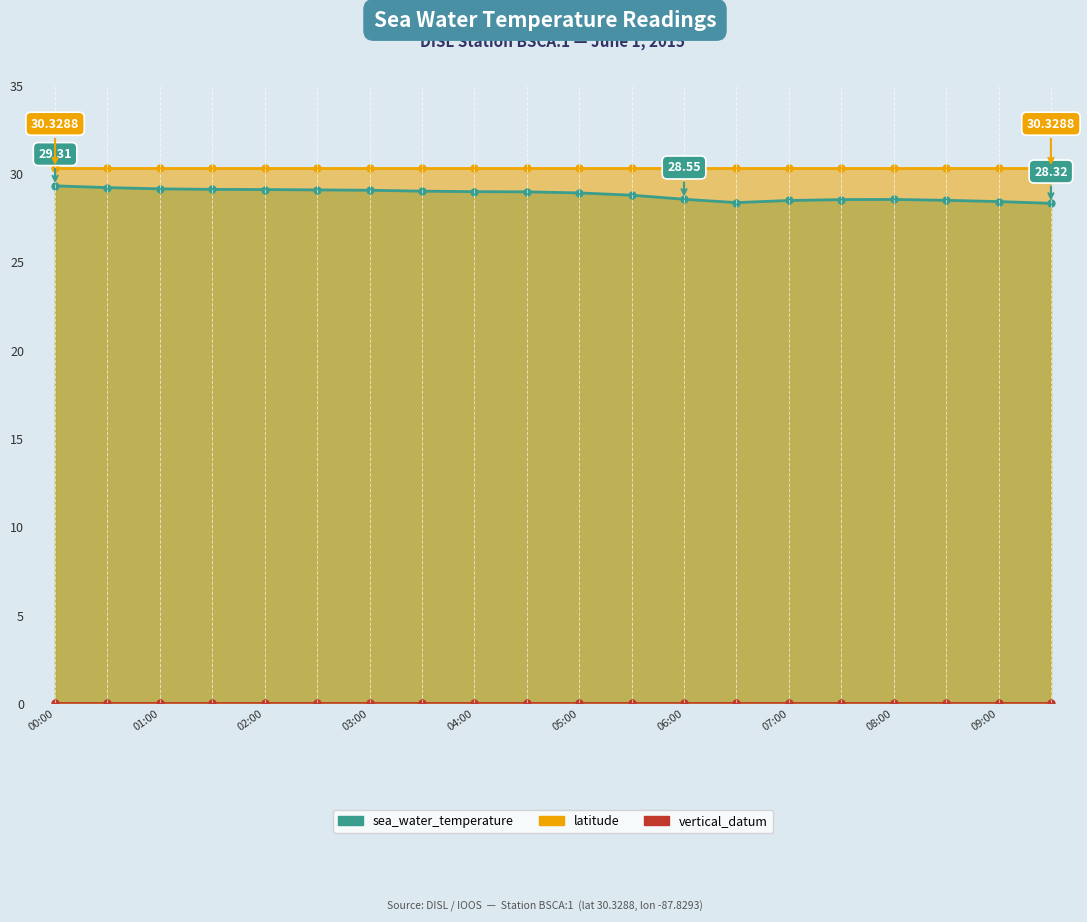

Reading left to right, extract all data points from this chart.

sea_water_temperature: 29.3	29.2	29.1	29.1	29.1	29.1	29.1	29.0	29.0	29.0	28.9	28.8	28.6	28.4	28.5	28.5	28.5	28.5	28.4	28.3
latitude: 30.3	30.3	30.3	30.3	30.3	30.3	30.3	30.3	30.3	30.3	30.3	30.3	30.3	30.3	30.3	30.3	30.3	30.3	30.3	30.3
vertical_datum: 0.0	0.0	0.0	0.0	0.0	0.0	0.0	0.0	0.0	0.0	0.0	0.0	0.0	0.0	0.0	0.0	0.0	0.0	0.0	0.0